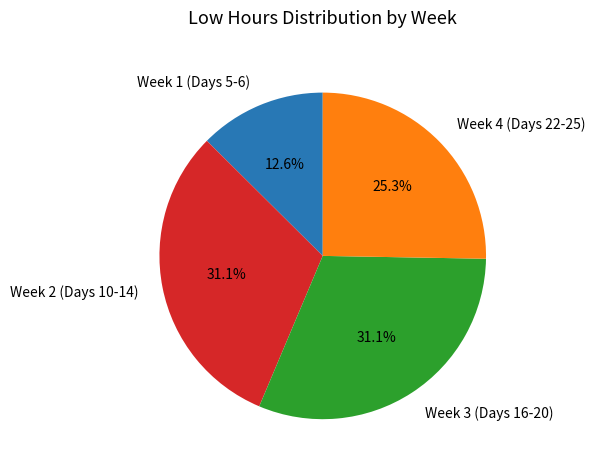

Which slice is the smallest?

Week 1 (Days 5-6)